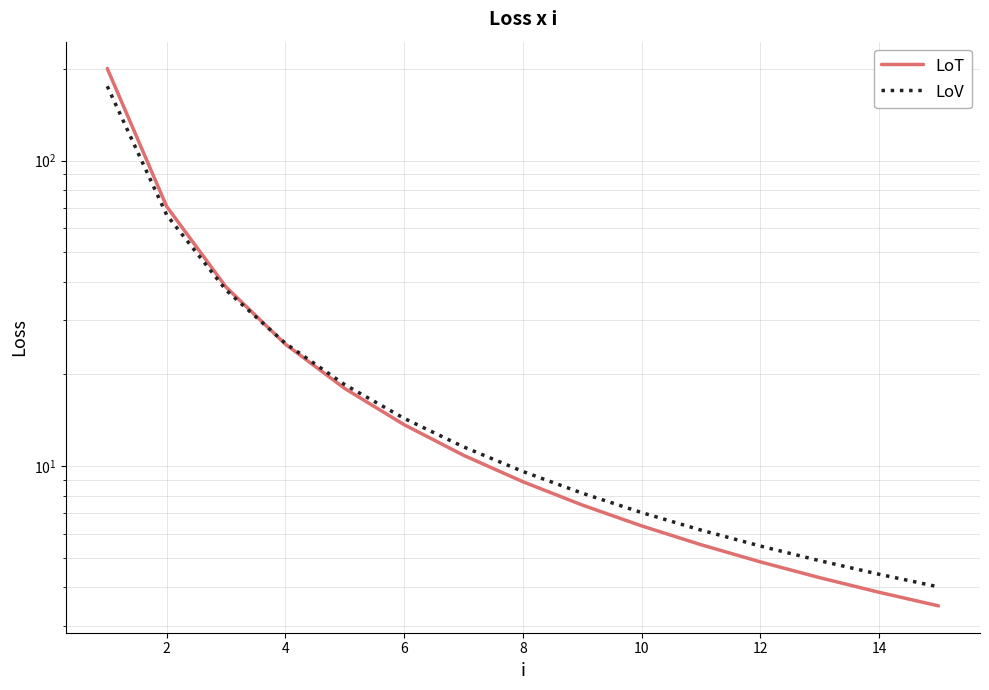

The value of LoT at 16 is 10.5. True or false?

False